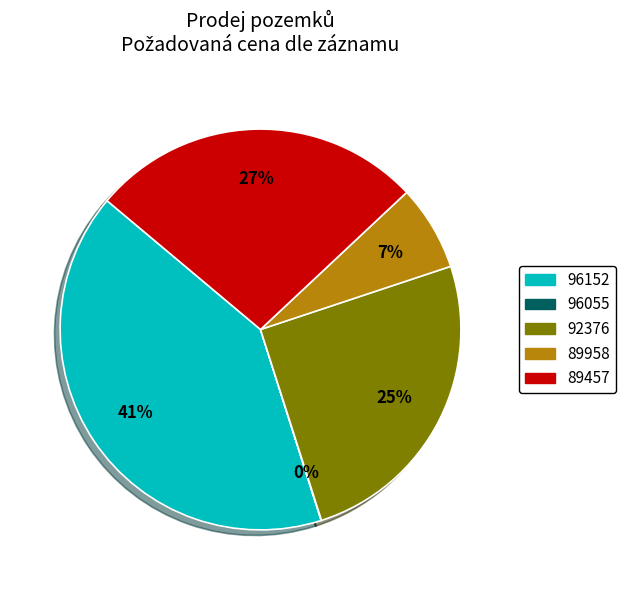

Does any single category account for the majority?

No